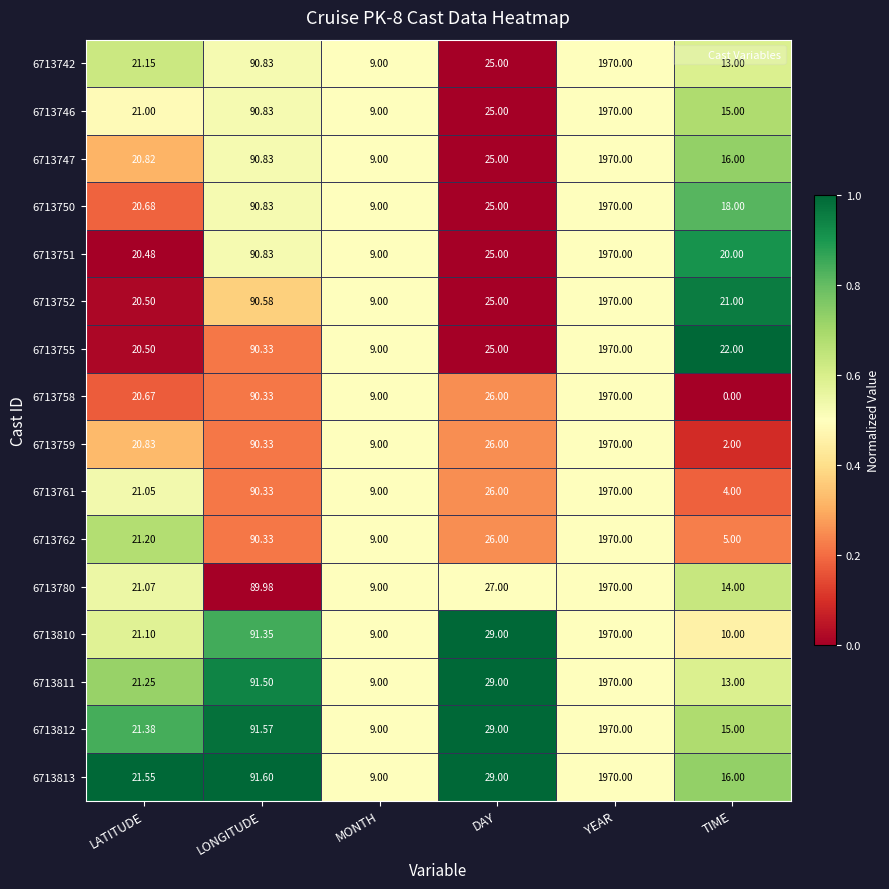

Which label corresponds to the largest value in the chart?

YEAR